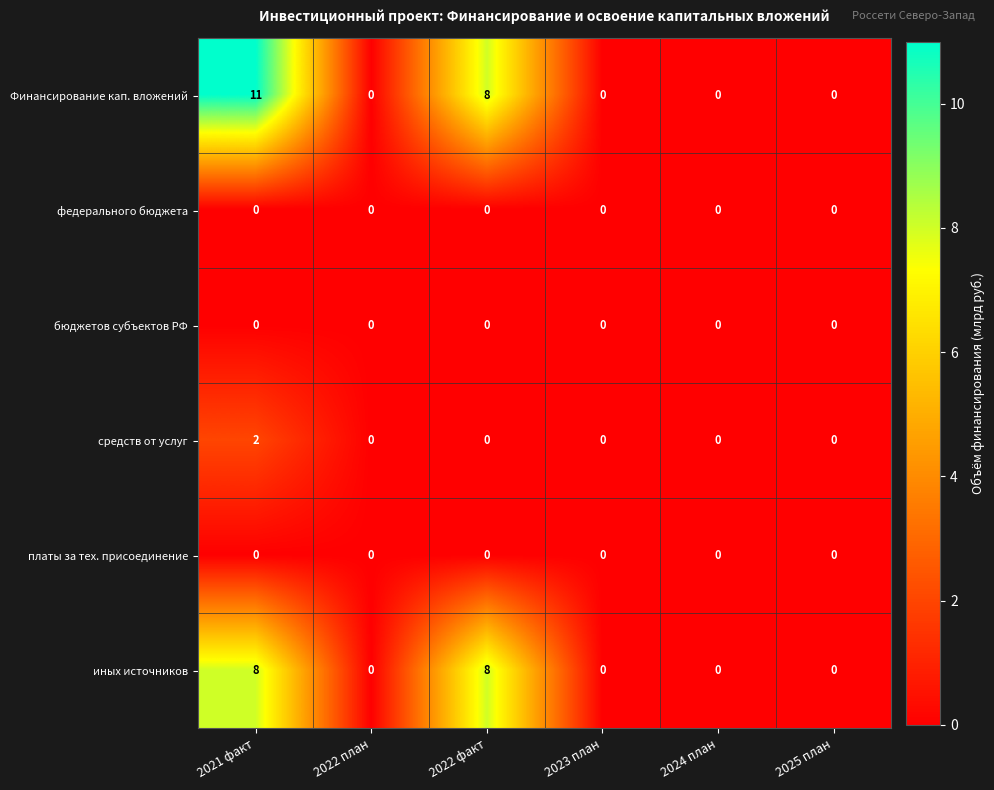

Is it true that средств от услуг equals 1 at 2025 план?

False